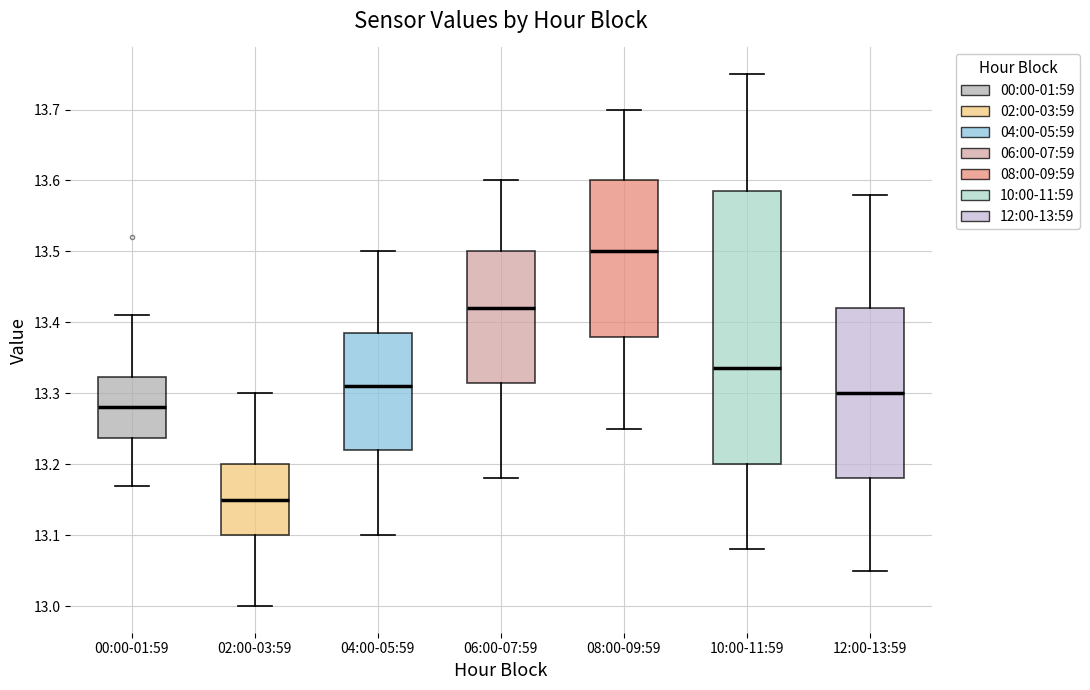

Which box is the tallest, from its lower edge to its upper edge?

10:00-11:59